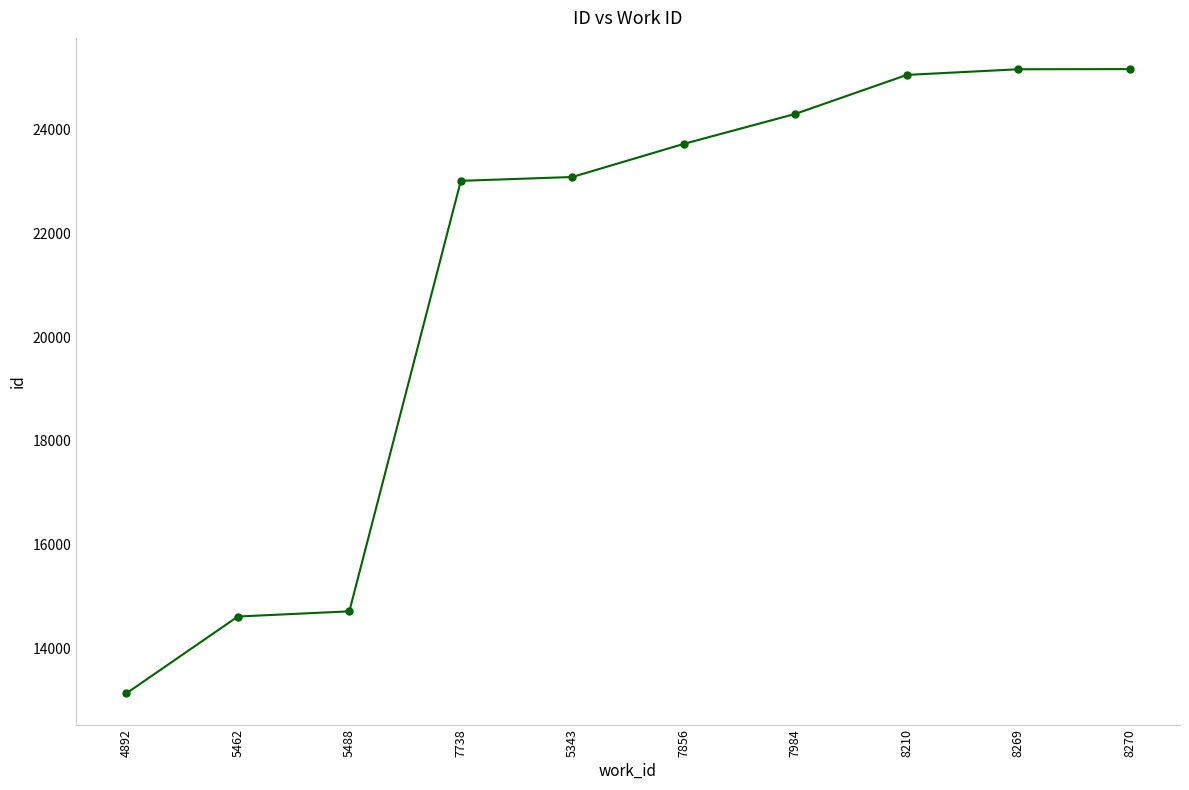

The chart shows a value of 13127 at 4892. True or false?

True